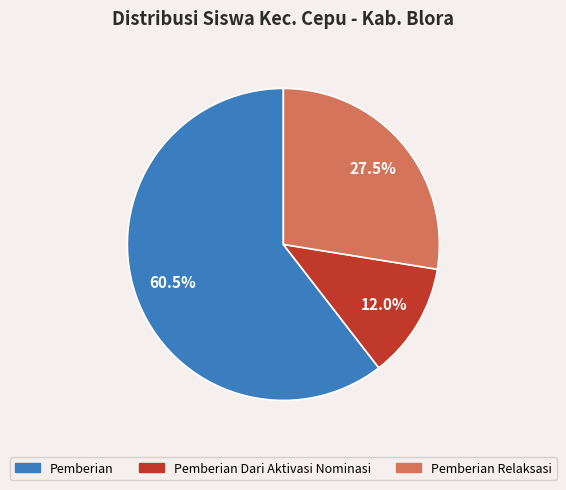

How many slices are in this pie chart?

3